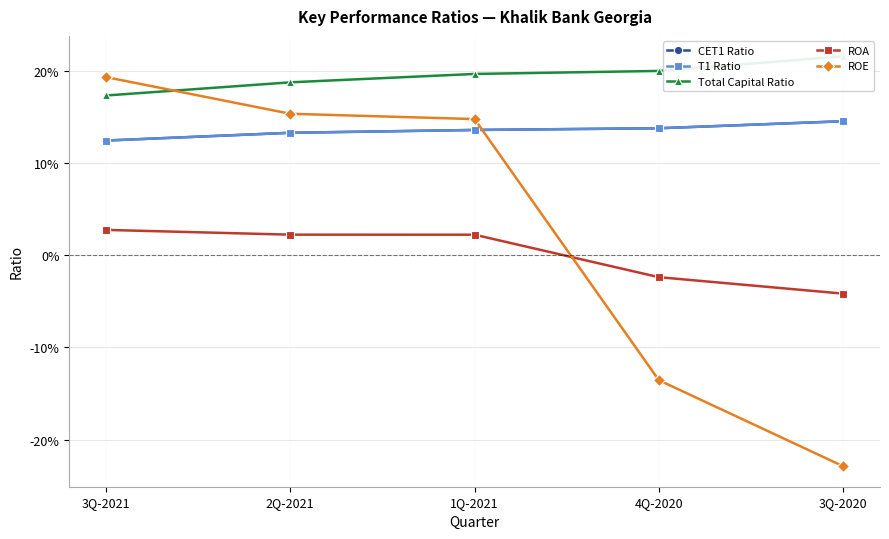

Reading left to right, extract all data points from this chart.

CET1 Ratio: 3Q-2021=0.1	2Q-2021=0.1	1Q-2021=0.1	4Q-2020=0.1	3Q-2020=0.1
T1 Ratio: 3Q-2021=0.1	2Q-2021=0.1	1Q-2021=0.1	4Q-2020=0.1	3Q-2020=0.1
Total Capital Ratio: 3Q-2021=0.2	2Q-2021=0.2	1Q-2021=0.2	4Q-2020=0.2	3Q-2020=0.2
ROA: 3Q-2021=0.0	2Q-2021=0.0	1Q-2021=0.0	4Q-2020=-0.0	3Q-2020=-0.0
ROE: 3Q-2021=0.2	2Q-2021=0.2	1Q-2021=0.1	4Q-2020=-0.1	3Q-2020=-0.2